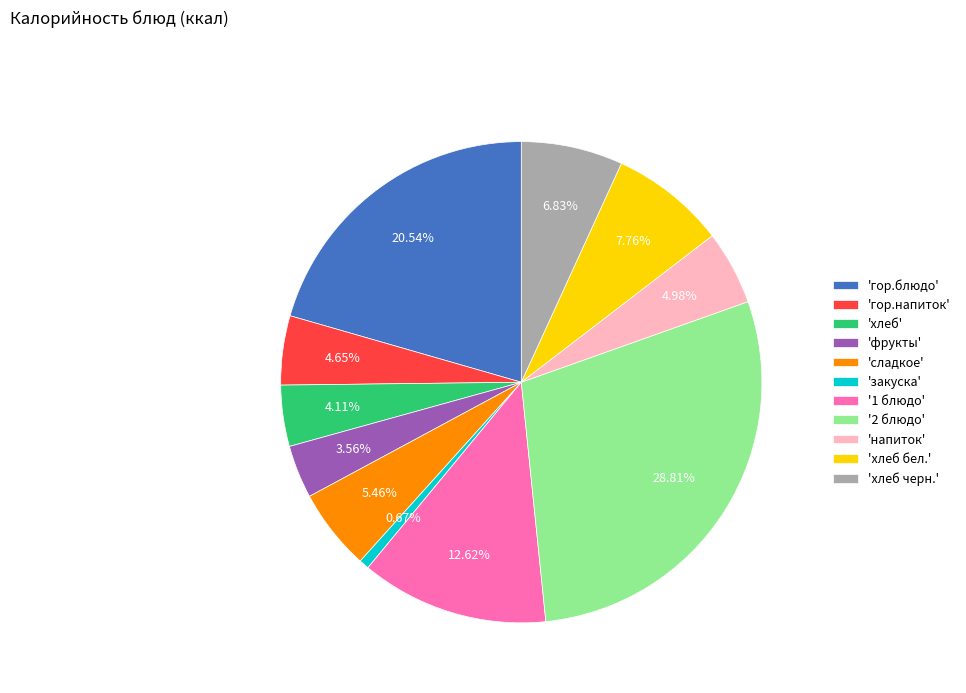

Is the sum of 'напиток' and 'закуска' greater than half?

No